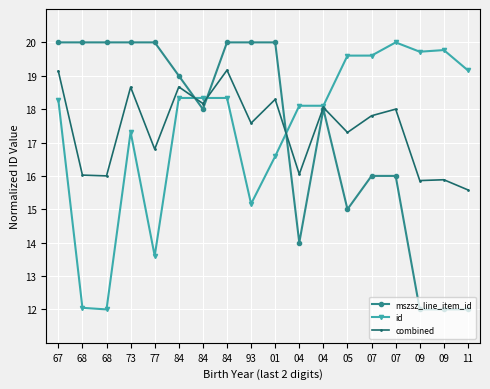

What are all the series names shown in the legend?

mszsz_line_item_id, id, combined